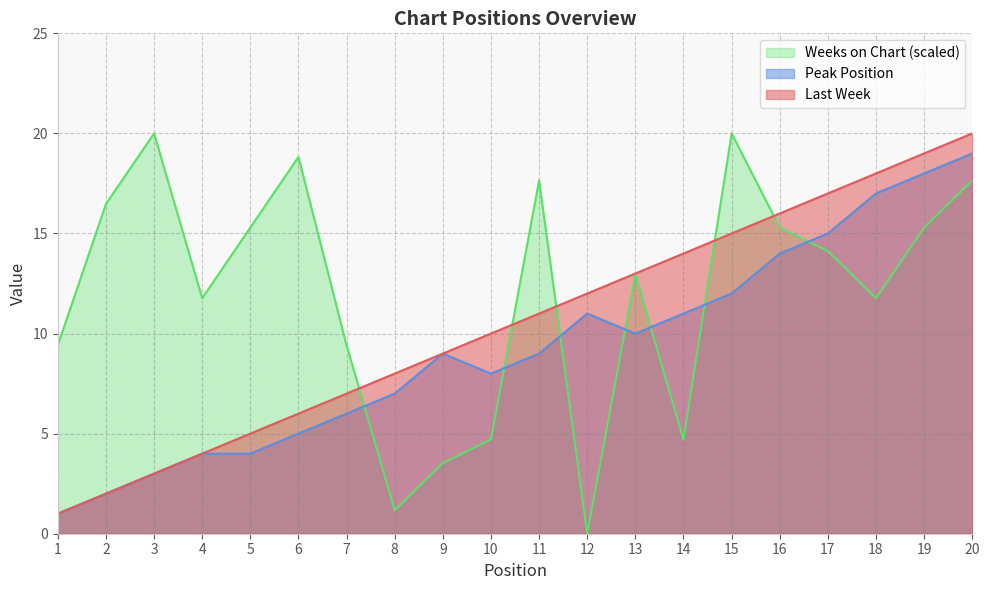

At which label is Peak Position closest to 10?

13